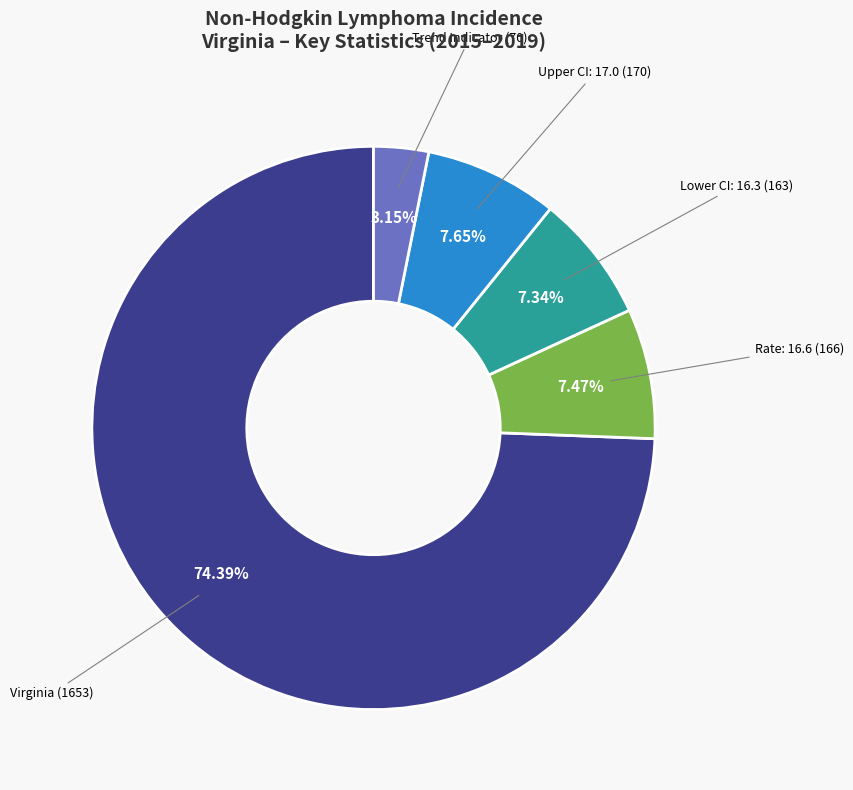

Is there any slice that represents more than half of the pie?

Yes